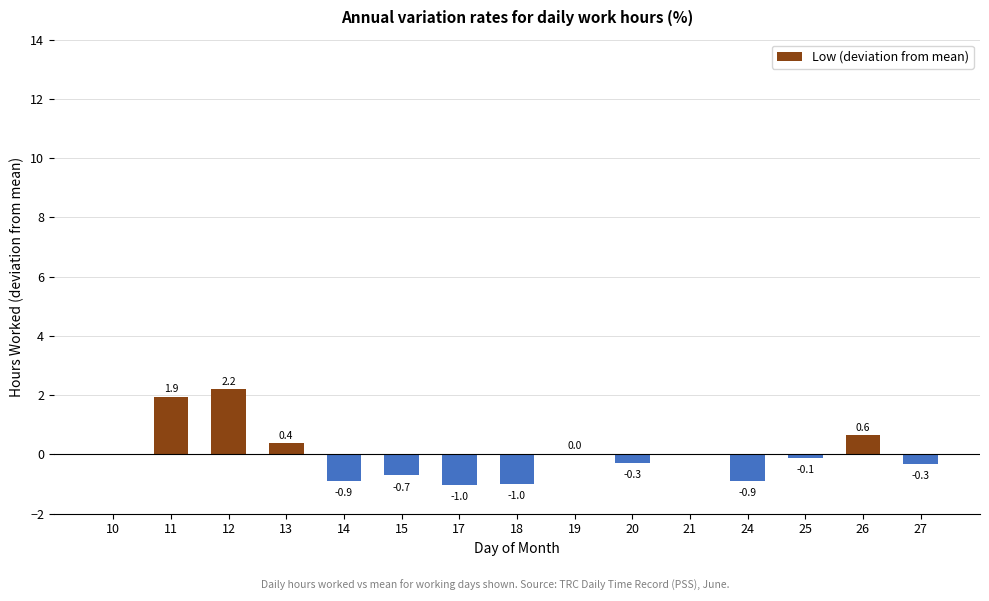

The chart shows a value of -0.7 at 15. True or false?

True